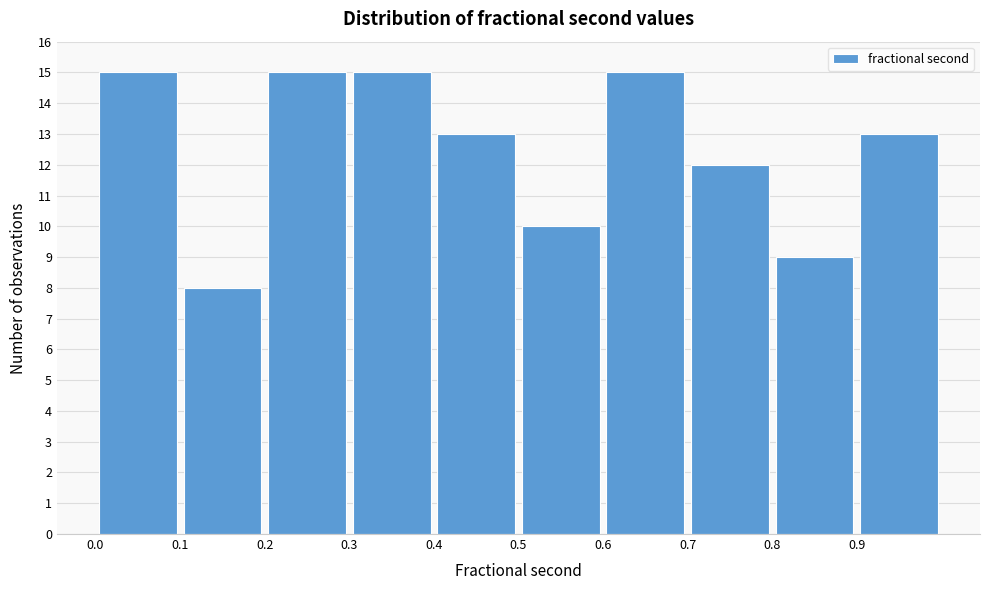

How tall is the bar that spans 0.3 to 0.4 on the x-axis? The values are not printed on the chart, so give them approximately, as read against the axis.

15